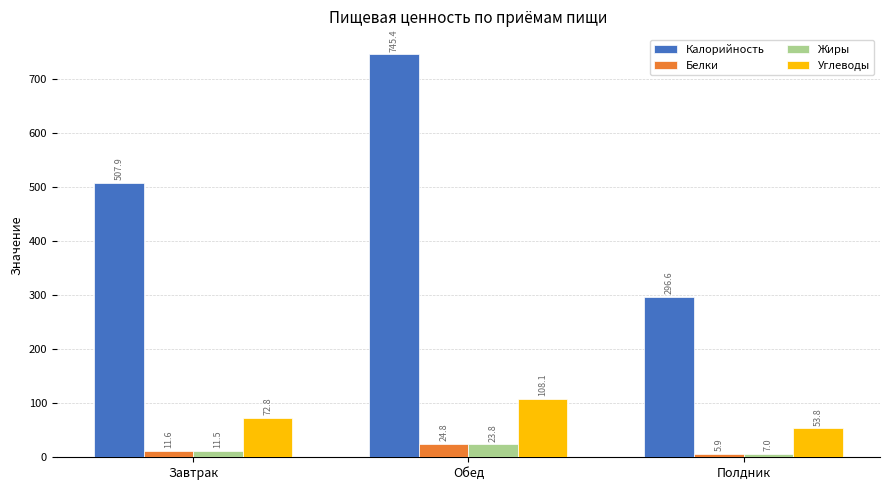

What is the value of the Жиры bar at the 1st from the left?

11.5